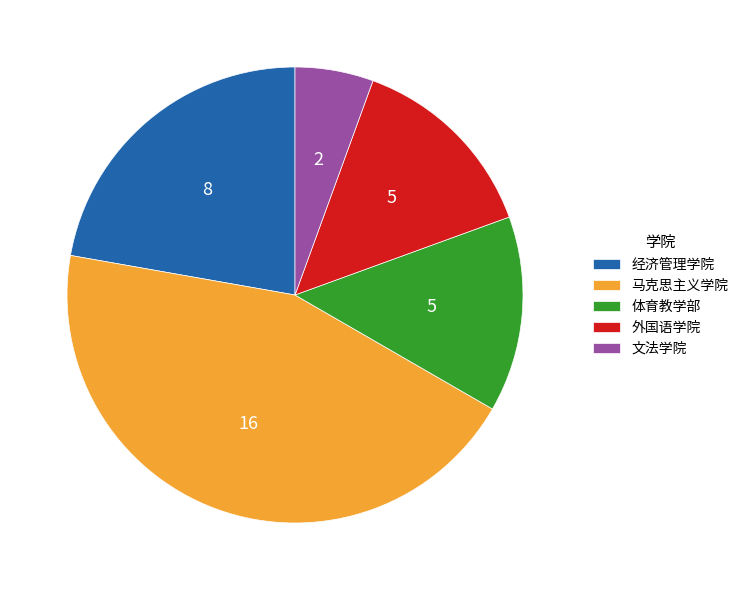

What is the ratio of the value at 外国语学院 to the value at 体育教学部?

1.0